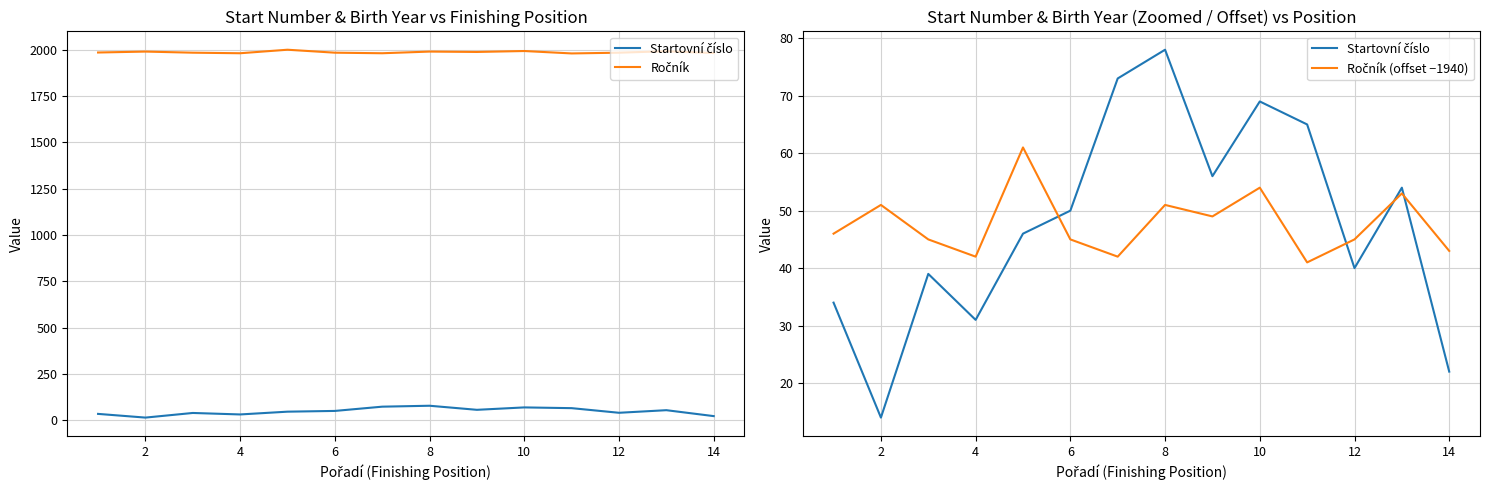

What is the average value of the Ročník (offset −1940) series?

48